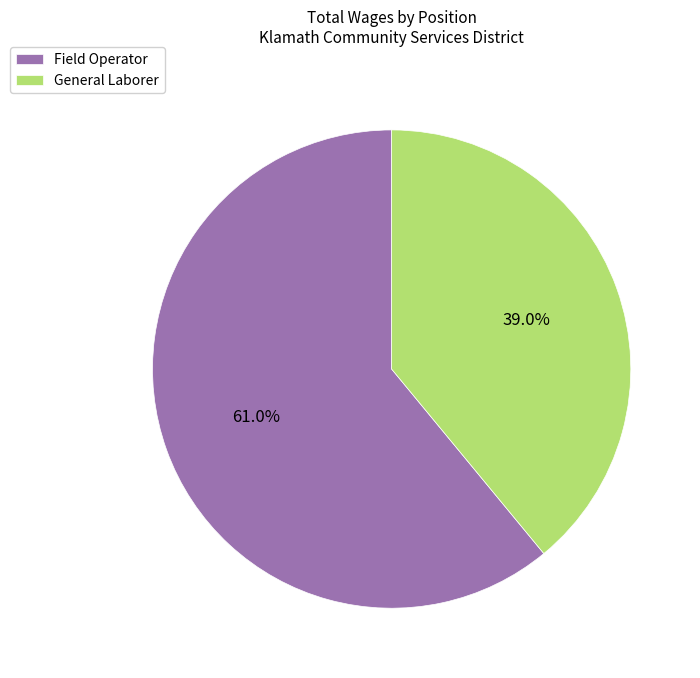

What percentage is the Field Operator slice, to the nearest percent?

61%